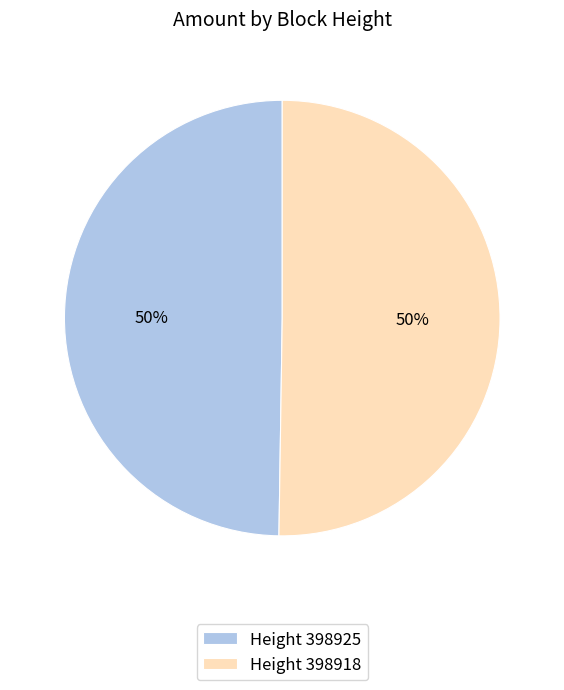

Count the number of slices in the pie.

2